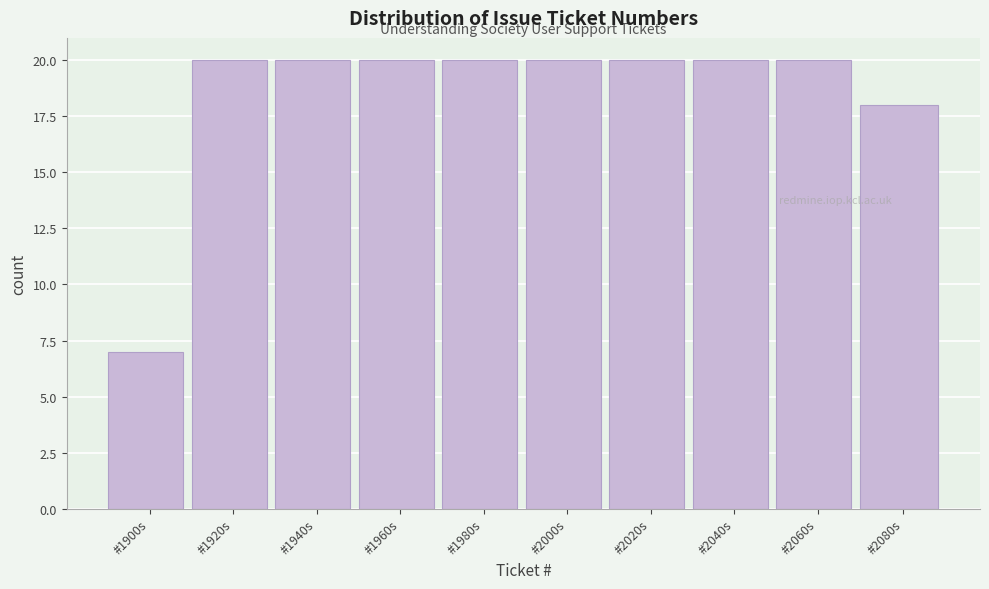

Reading left to right, list all the values displayed in this chart.

#1900s=7	#1920s=20	#1940s=20	#1960s=20	#1980s=20	#2000s=20	#2020s=20	#2040s=20	#2060s=20	#2080s=18